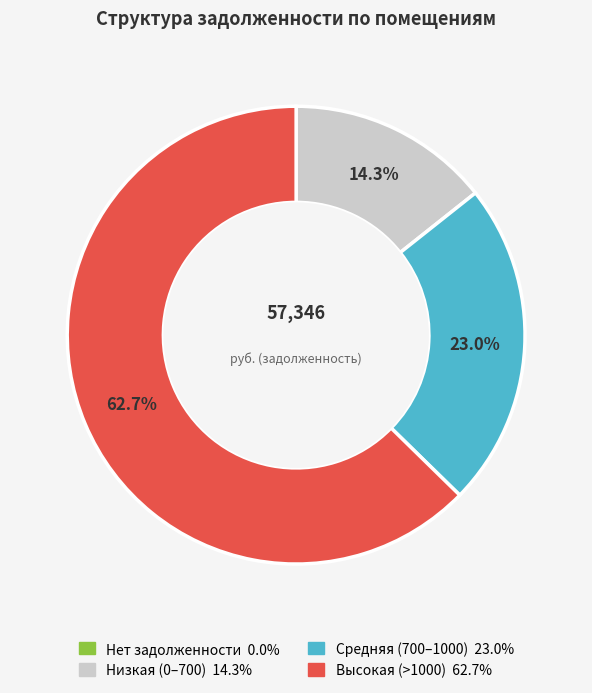

Does any single category account for the majority?

Yes